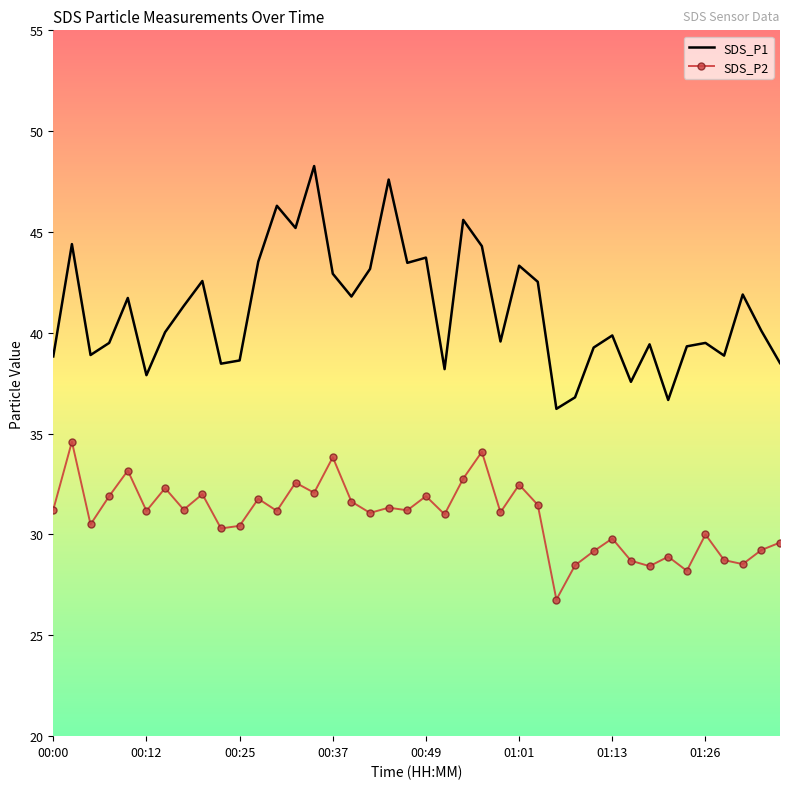

True or false: SDS_P2 and SDS_P1 intersect in this chart.

False